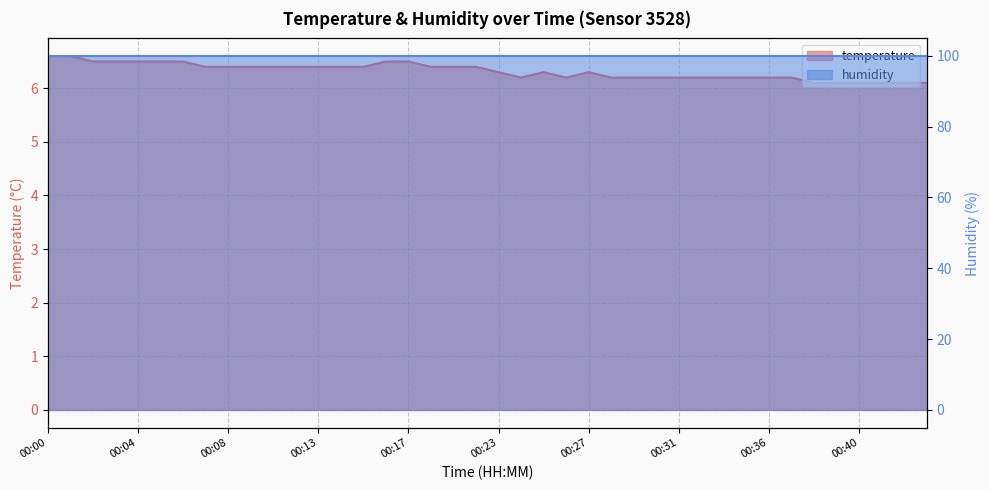

Does the chart display data point markers on the line(s)?

No